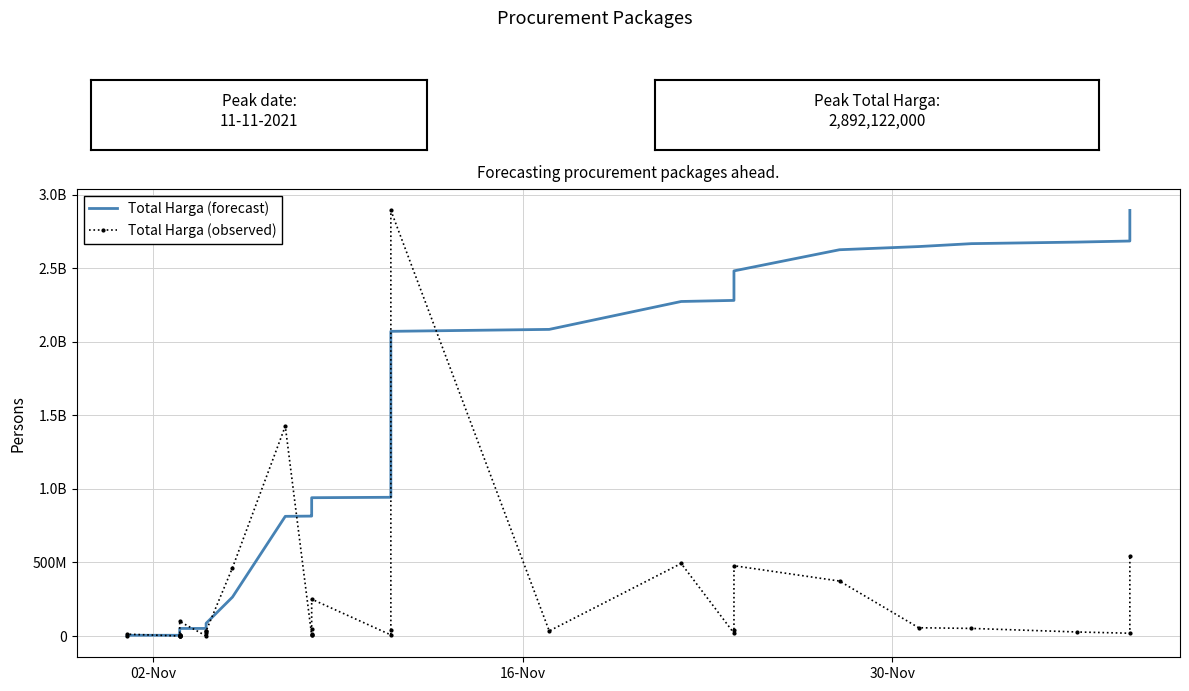

What is the maximum value for Total Harga (observed)?

2892122000.0